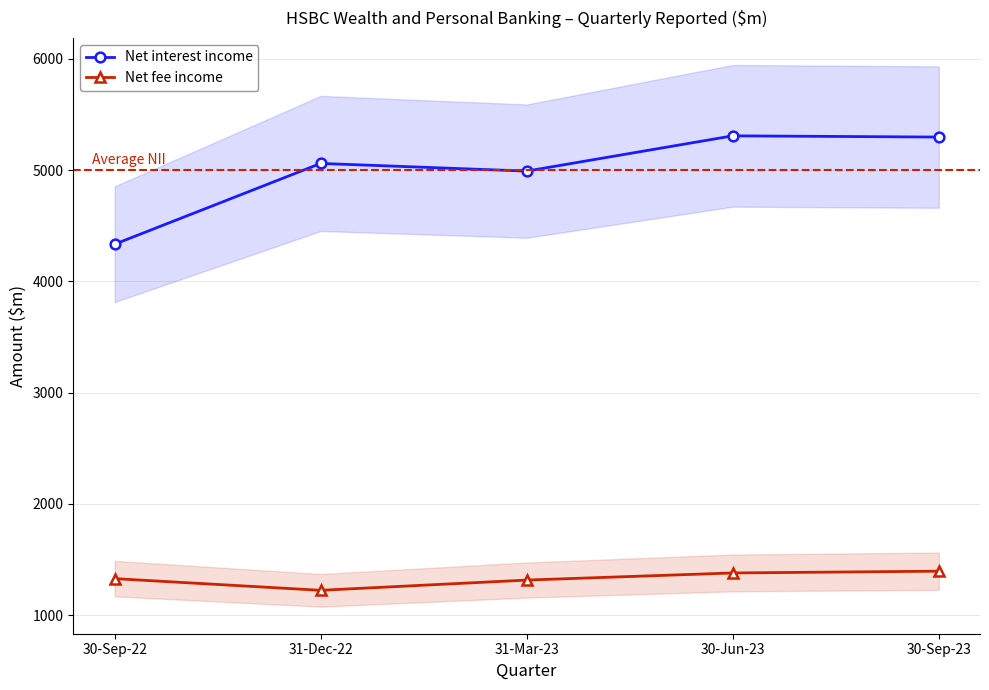

Is it true that Net interest income equals 7159 at 30-Jun-23?

False